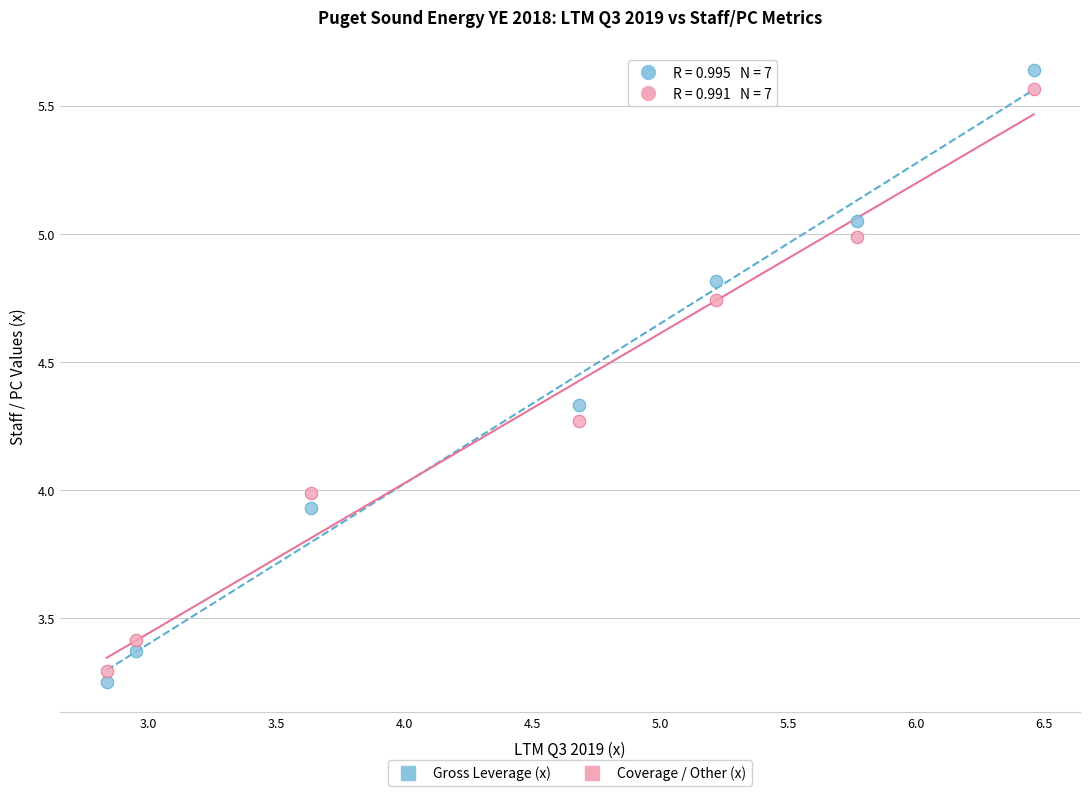

Which series contains the lowest Y value?

Gross Leverage (x)